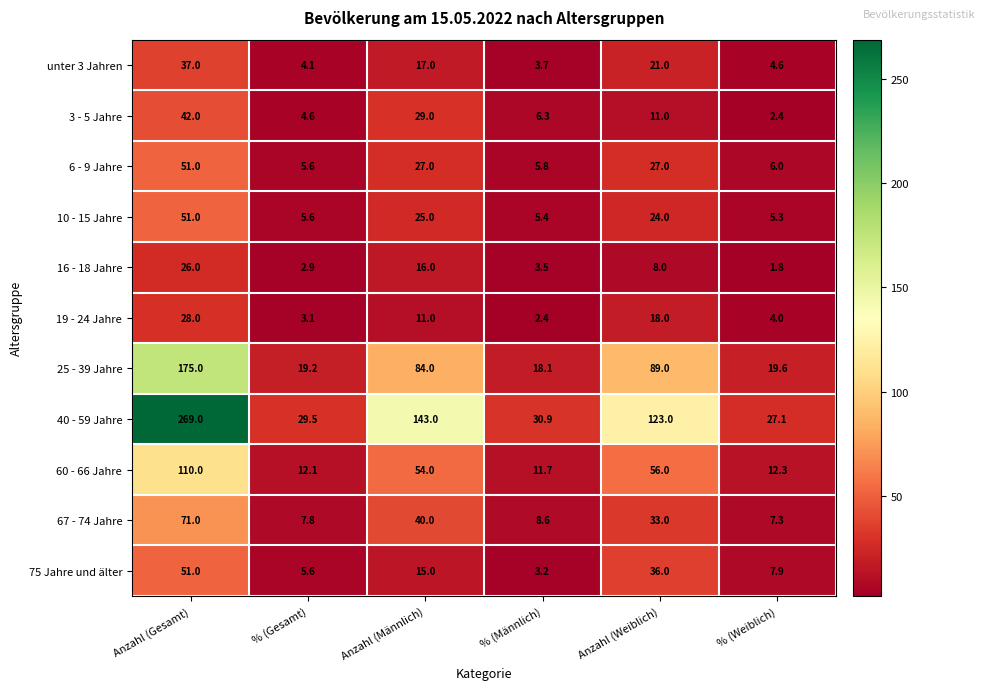

At which label does unter 3 Jahren reach its peak?

Anzahl (Gesamt)